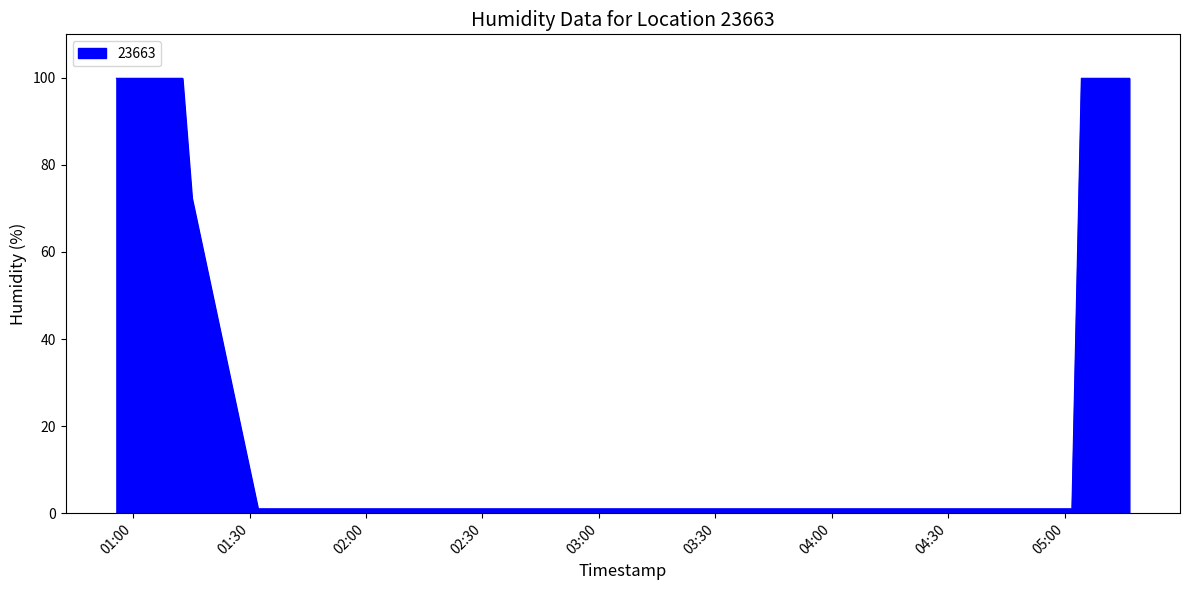

What is the difference between the maximum and minimum values?

98.9